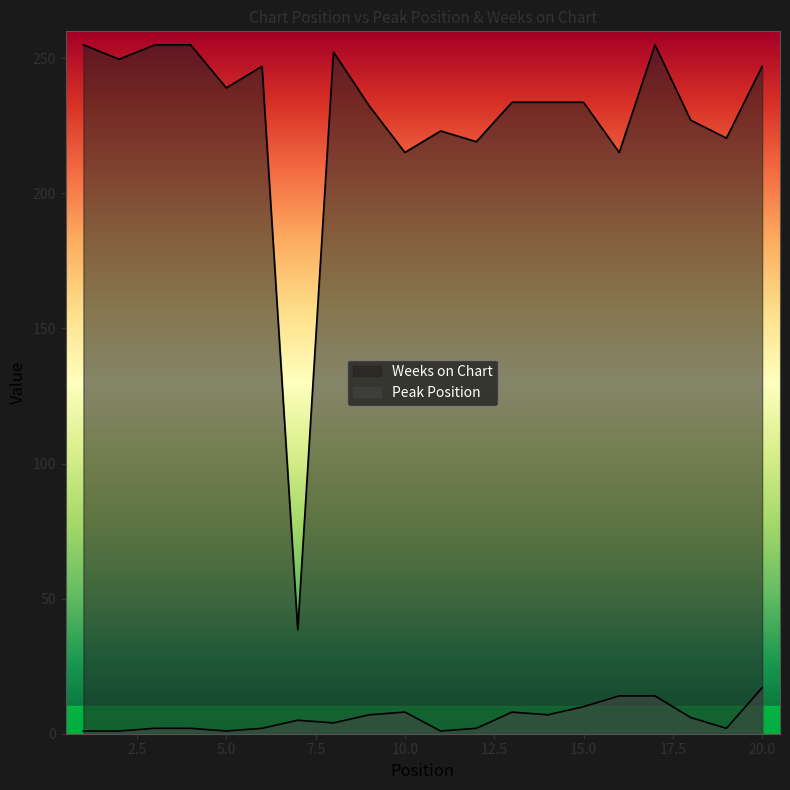

What is the sum of the Peak Position values at 10 and 18?

14.0